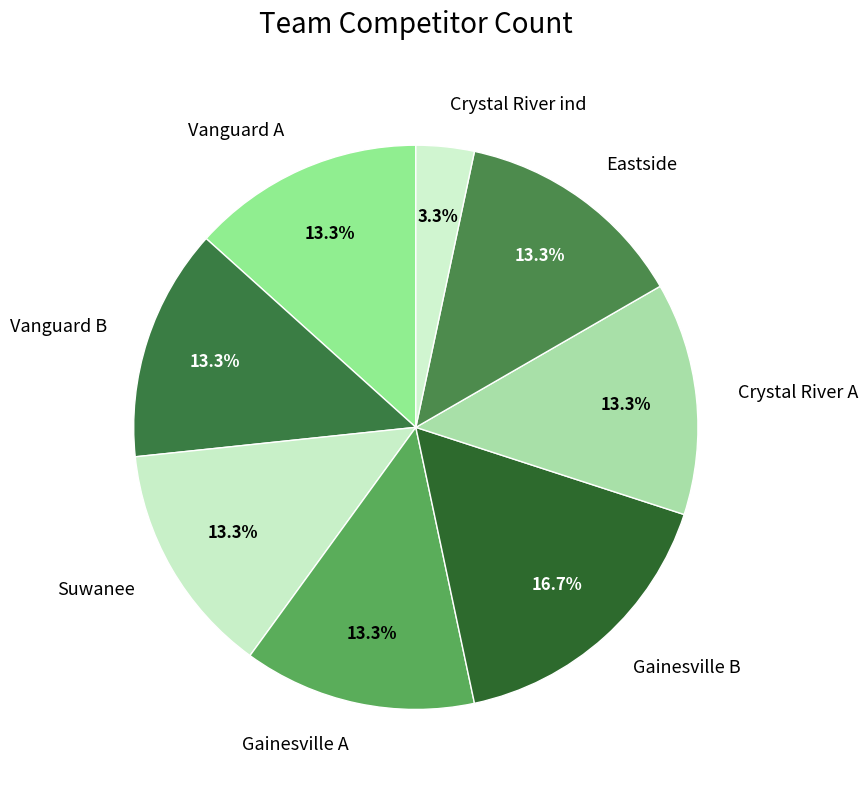

Which category has the biggest portion of the pie?

Gainesville B